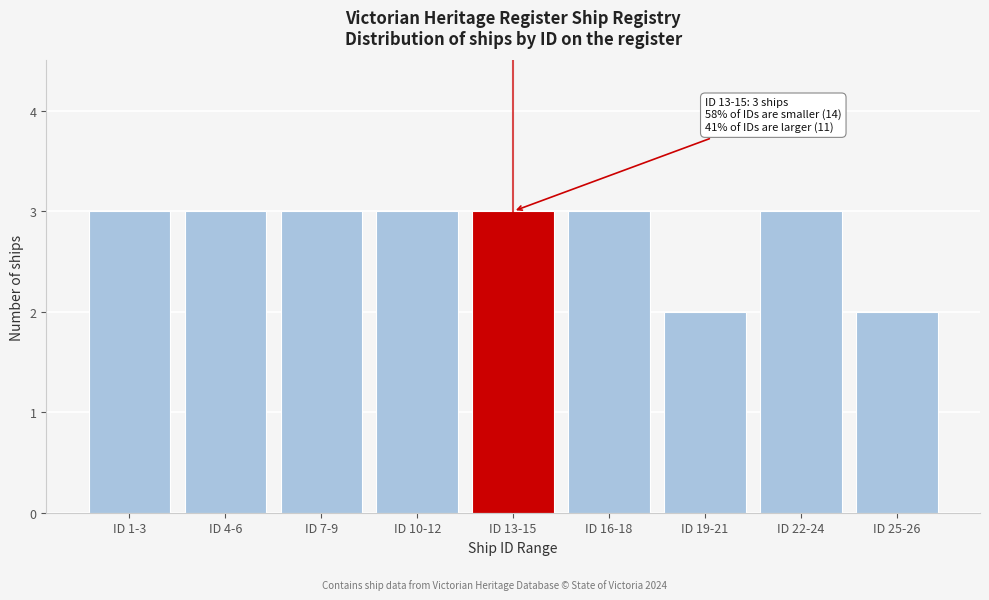

Reading left to right, transcribe all the data shown in this chart.

3	3	3	3	3	3	2	3	2